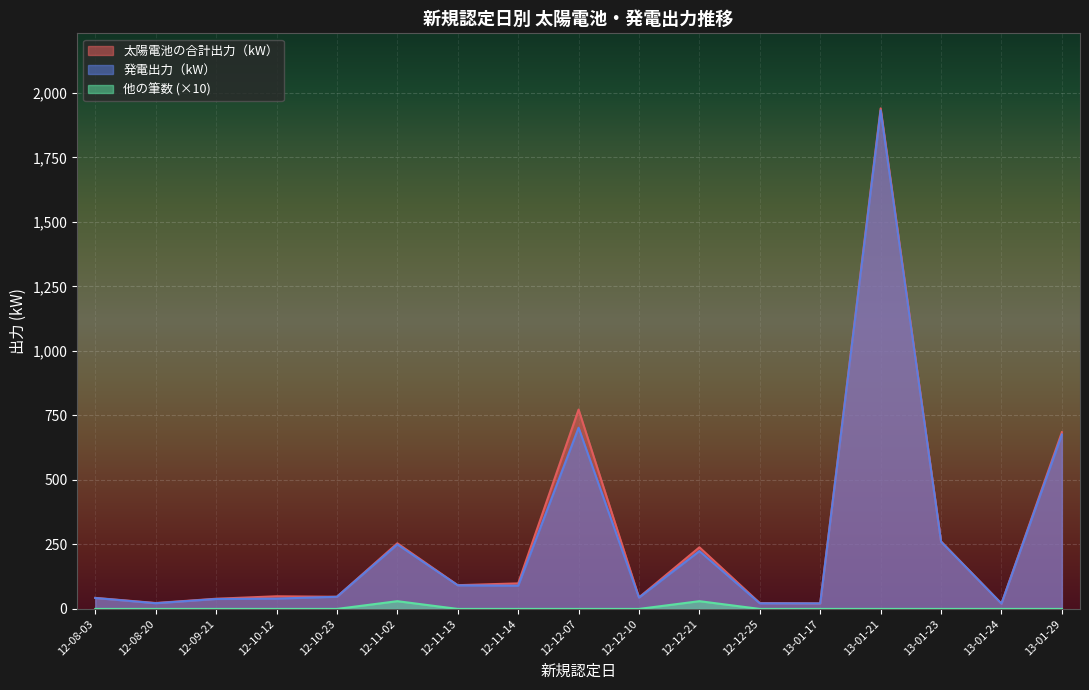

The 発電出力（kW） series shows 362.9 at 2013-01-23. True or false?

False